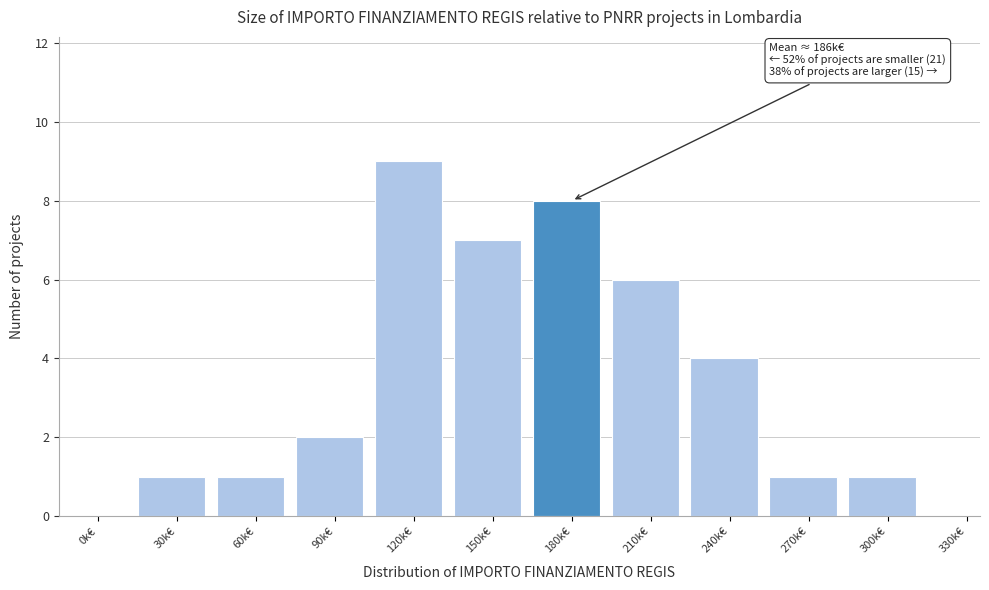

Reading left to right, list all the values displayed in this chart.

0k€=0	30k€=1	60k€=1	90k€=2	120k€=9	150k€=7	180k€=8	210k€=6	240k€=4	270k€=1	300k€=1	330k€=0